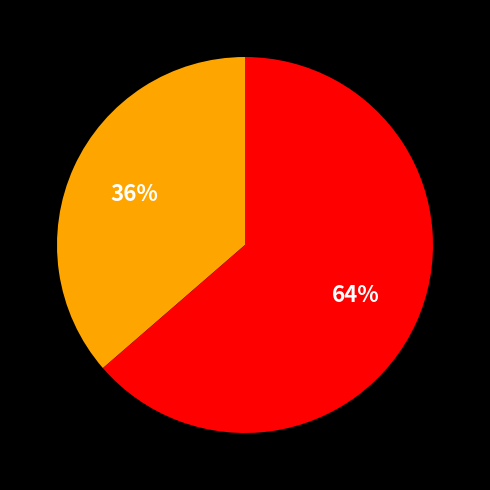

Does any single category account for the majority?

Yes